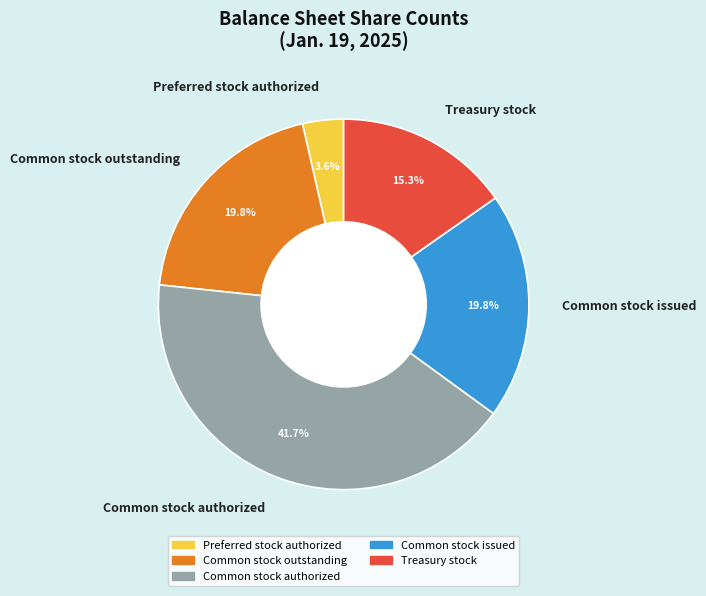

To the nearest percent, what is the difference between the largest and smallest slice percentages?

38%